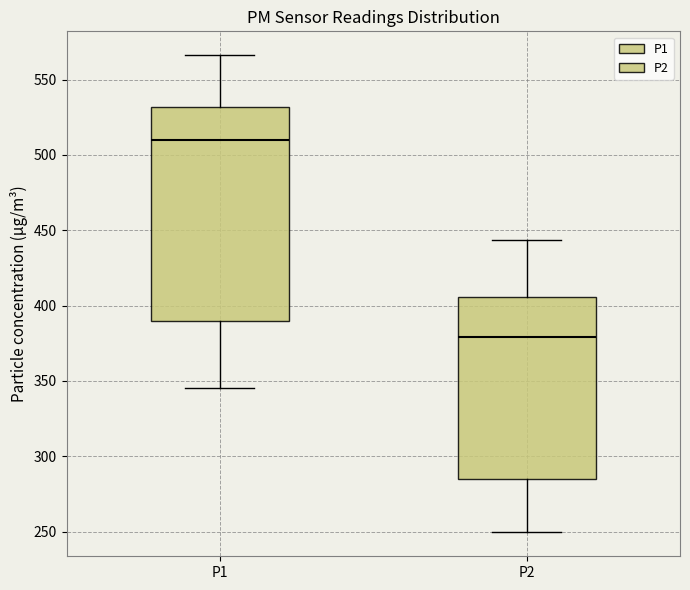

Reading left to right, read every box against the y-axis: the position of its median line, the range the box covers, and the ends of its whiskers. The values are not printed on the chart, so give them approximately, as read against the axis.

P1: median 510, box 390 to 530, whiskers 345 to 565
P2: median 380, box 285 to 405, whiskers 250 to 445